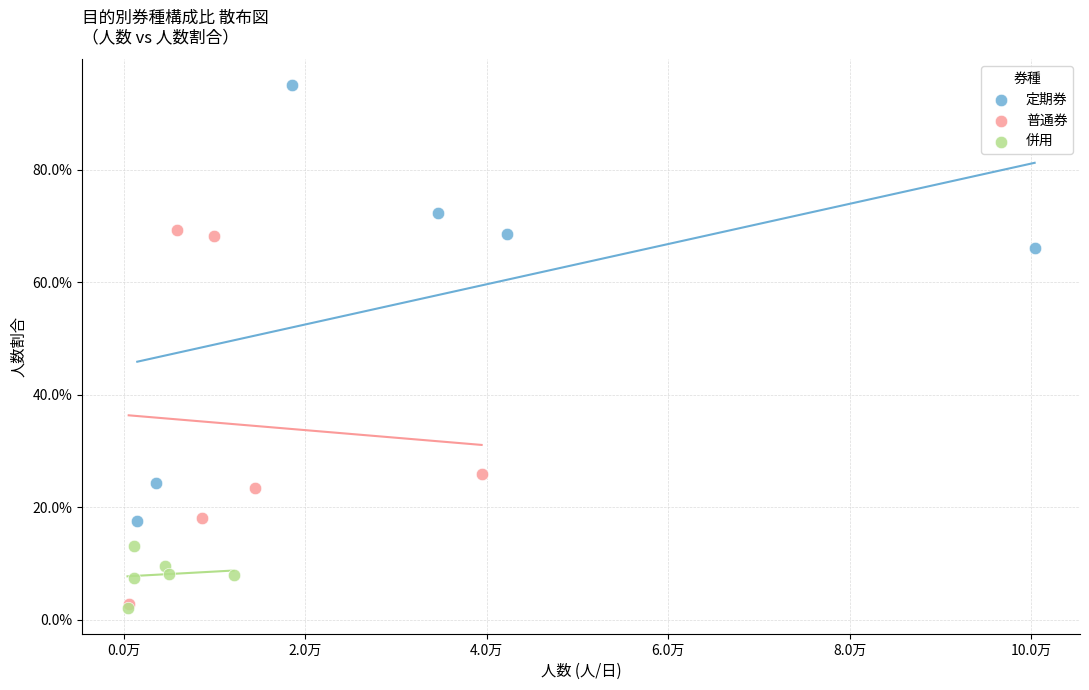

Which series reaches the maximum Y coordinate?

定期券